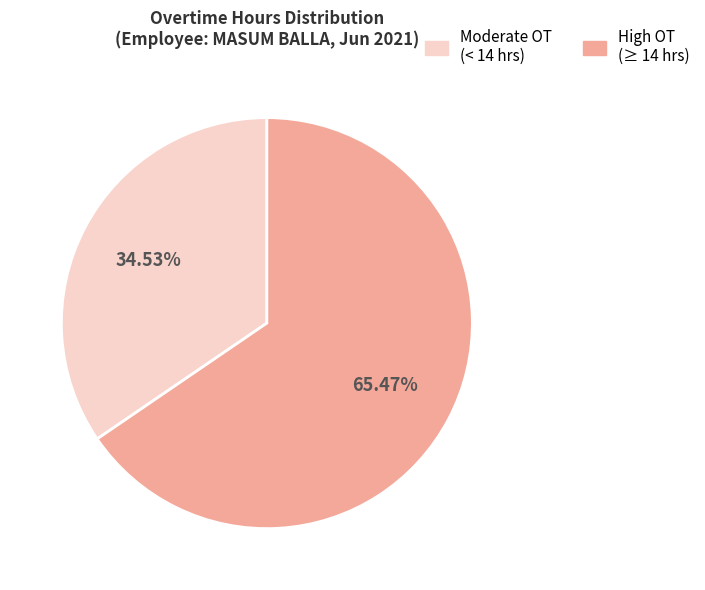

Is there a majority slice in this chart?

Yes